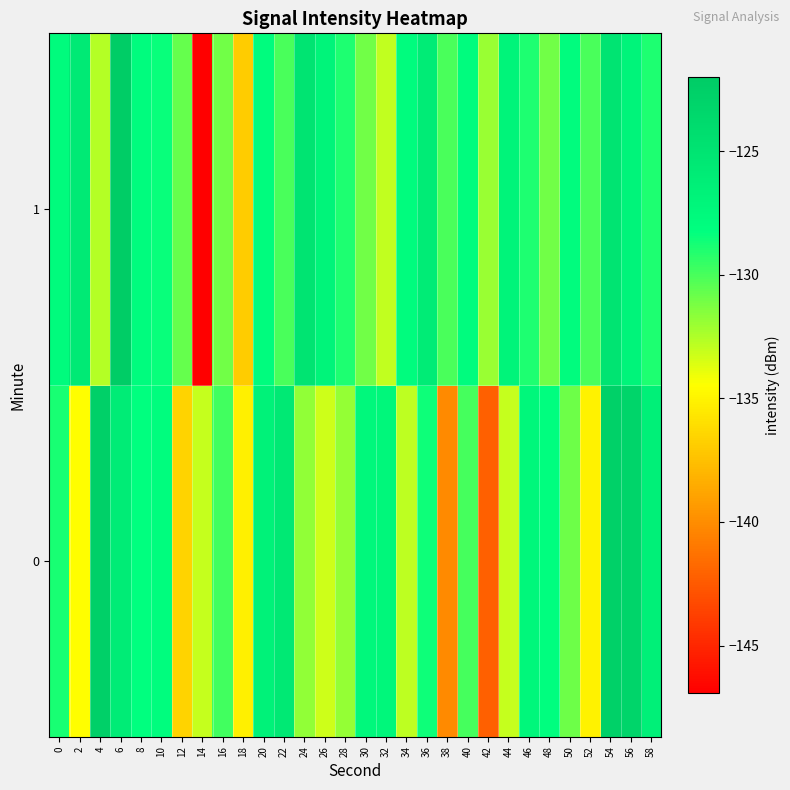

Rank the series at 8 from lowest to highest value.

0, 1